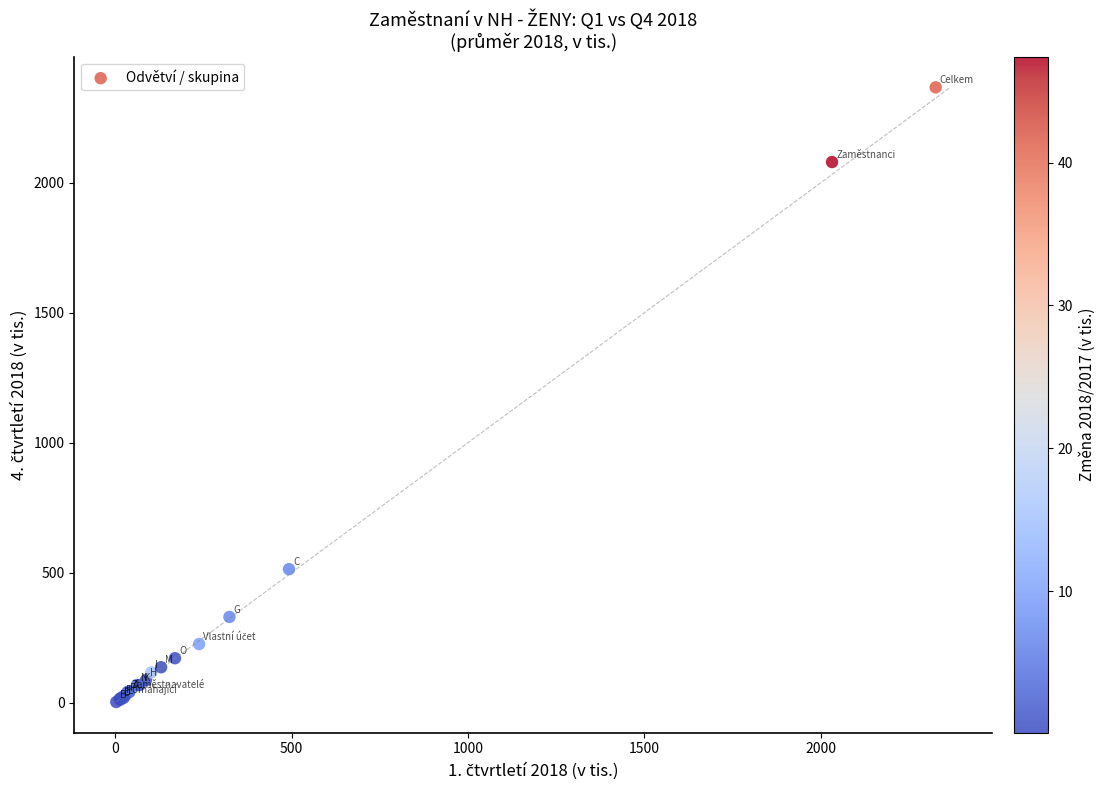

What Y value in the scatter plot is closest to 1184?

513.5